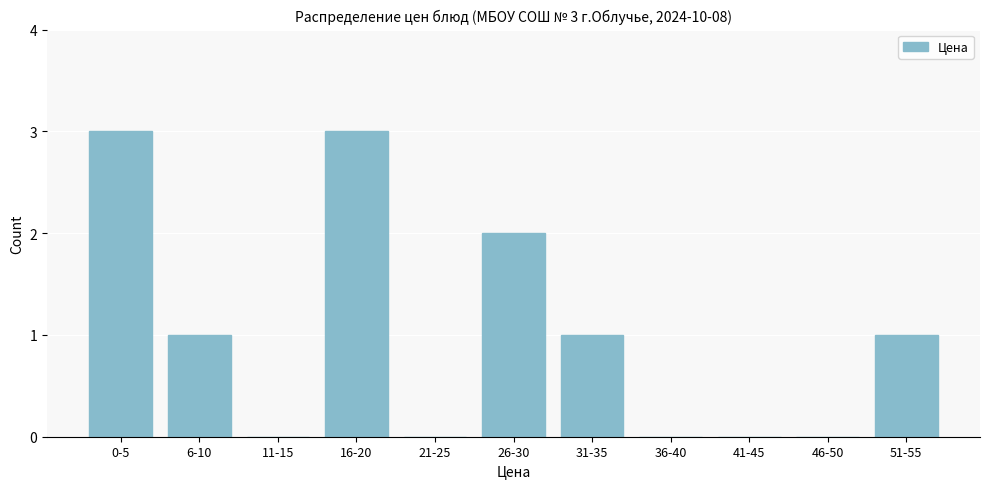

Reading right to left, transcribe all the data shown in this chart.

51-55=1	46-50=0	41-45=0	36-40=0	31-35=1	26-30=2	21-25=0	16-20=3	11-15=0	6-10=1	0-5=3